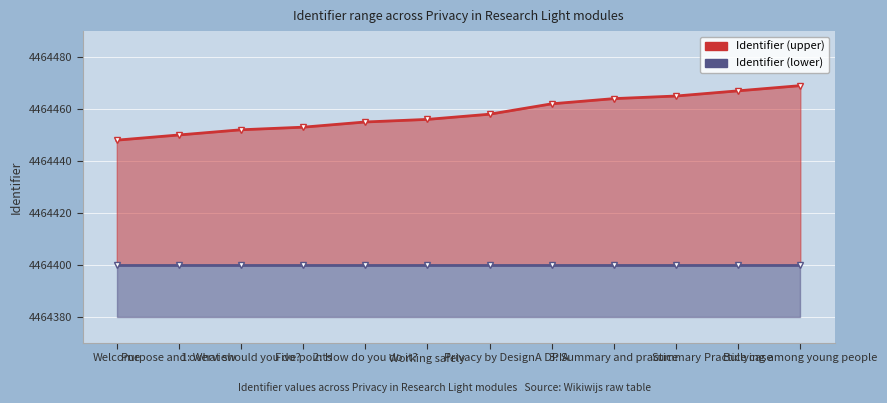

Rank the categories by Identifier (lower) value from highest to lowest.

Welcome, Purpose and overview, 1: What should you do?, Five points, 2: How do you do it?, Working safely, Privacy by Design, A DPIA, 3: Summary and practice, Summary, Practice case, Bullying among young people